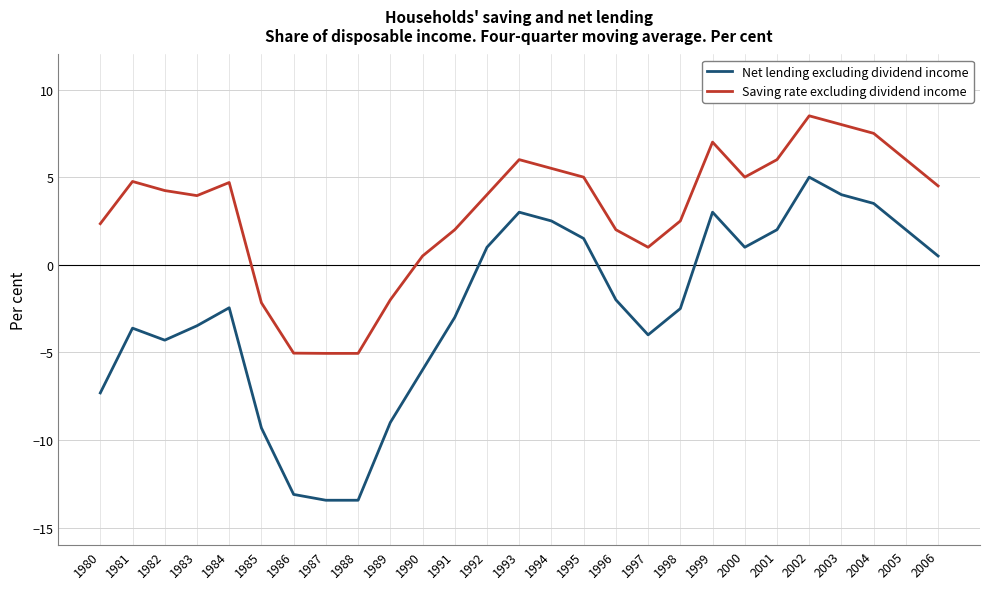

Is it true that Net lending excluding dividend income equals -3.2 at 1988?

False